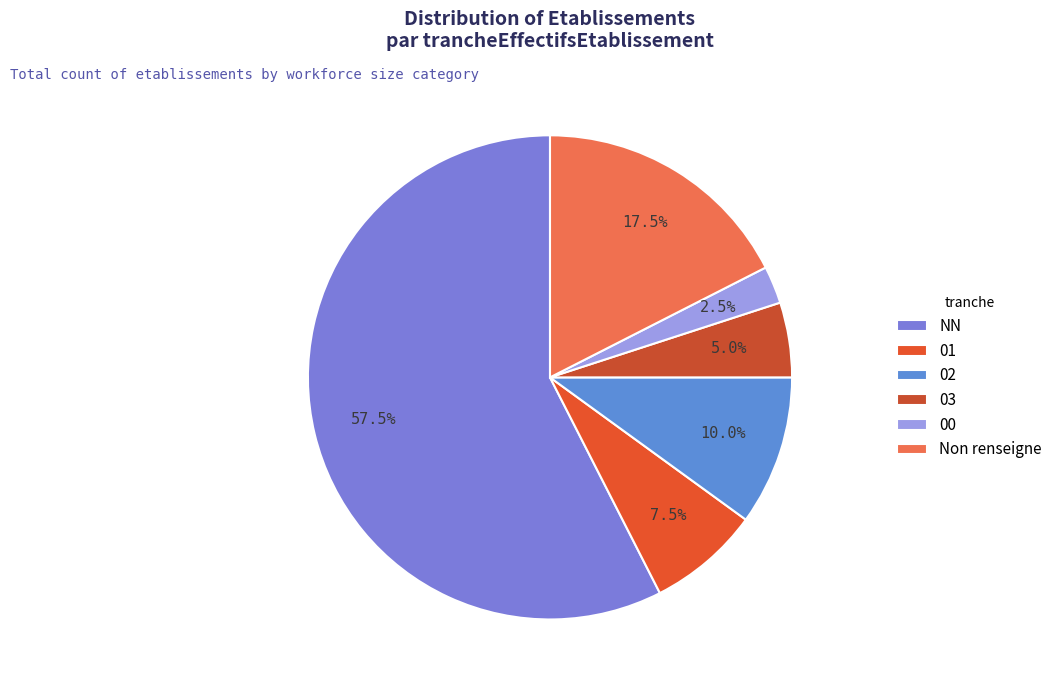

How many segments does this pie chart have?

6